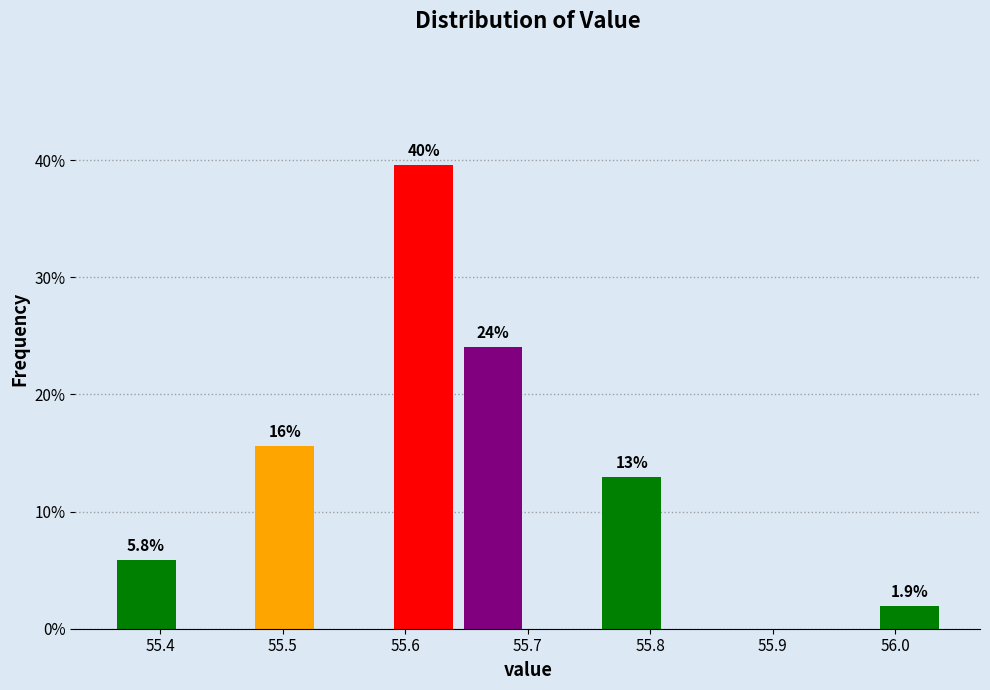

Which range on the x-axis has the tallest bar?

55.59 to 55.64